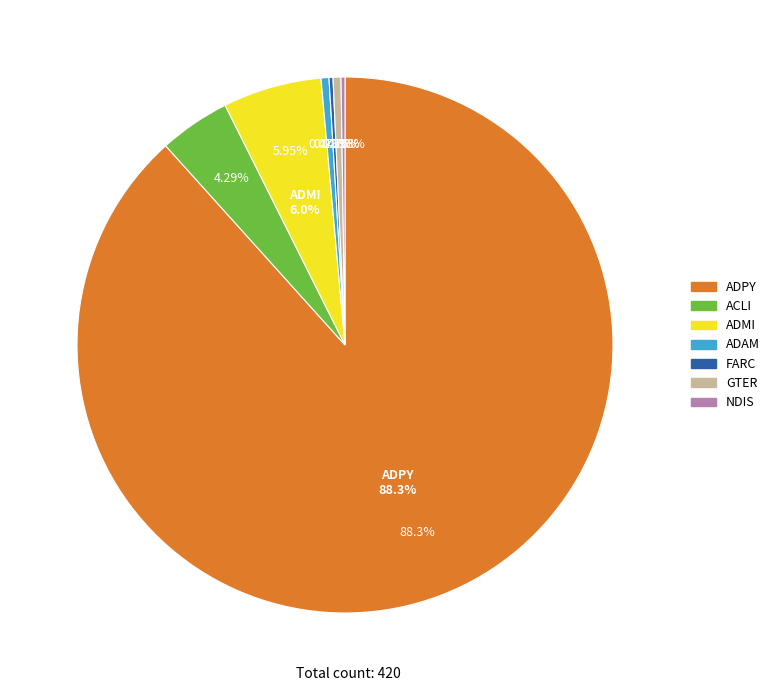

To the nearest percent, what is the difference between the largest and smallest slice percentages?

88%